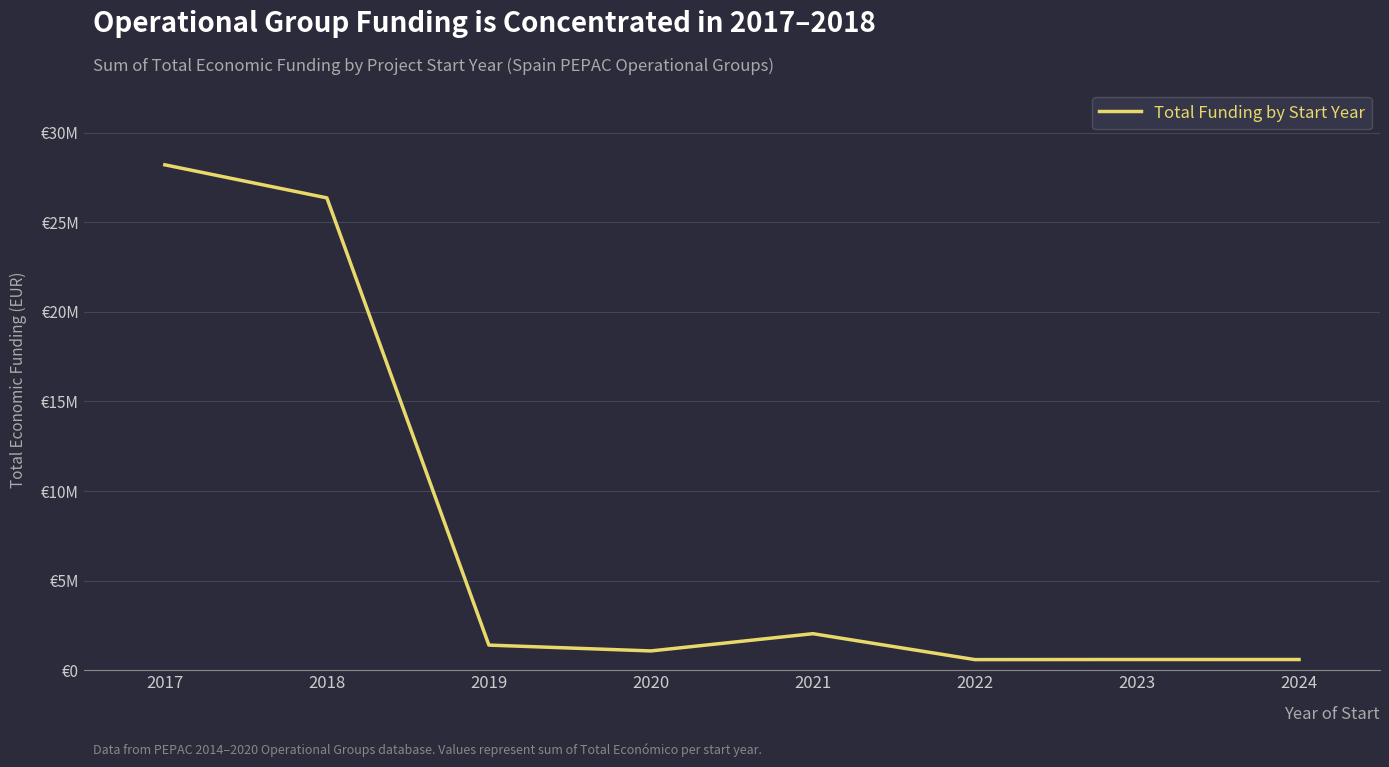

Does the chart display data point markers on the line(s)?

No